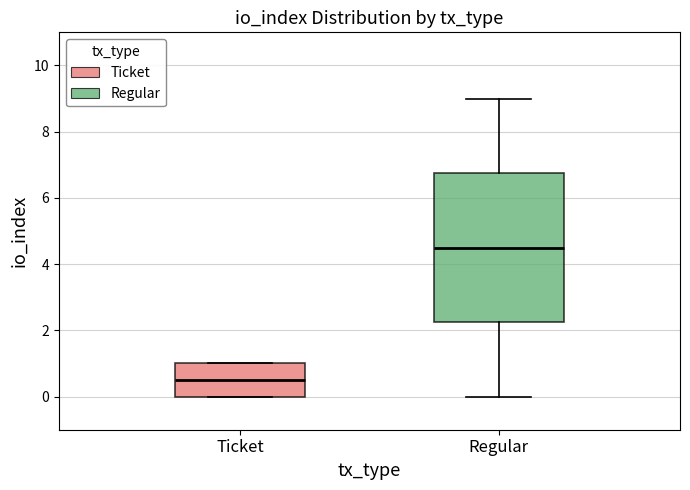

Which box has the highest median line?

Regular